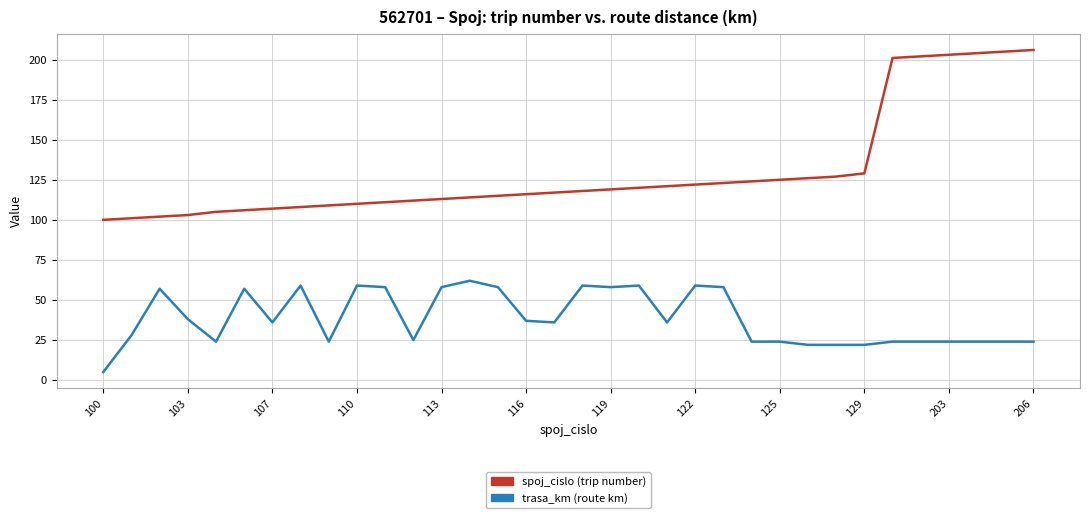

What is the smallest value displayed?

5